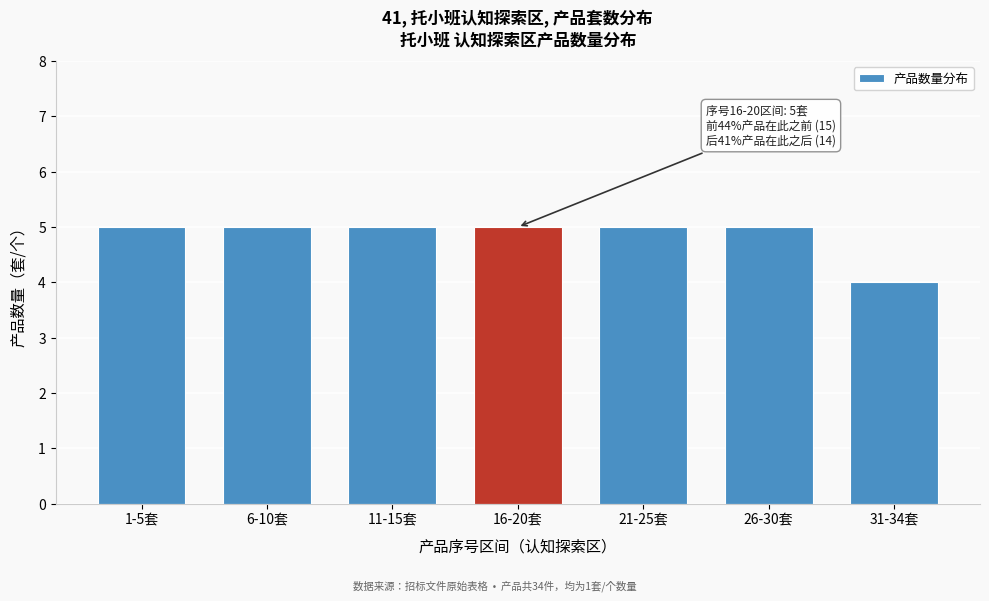

Reading left to right, transcribe all the data shown in this chart.

1-5套=5	6-10套=5	11-15套=5	16-20套=5	21-25套=5	26-30套=5	31-34套=4